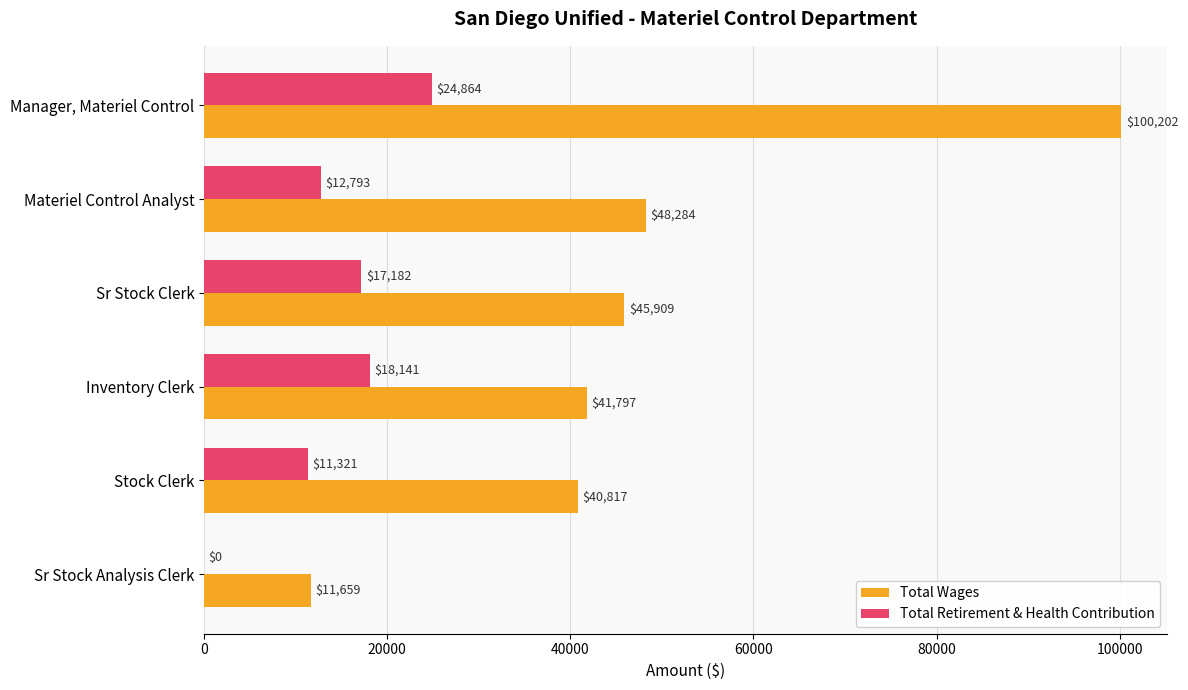

How many distinct data groups are displayed?

2